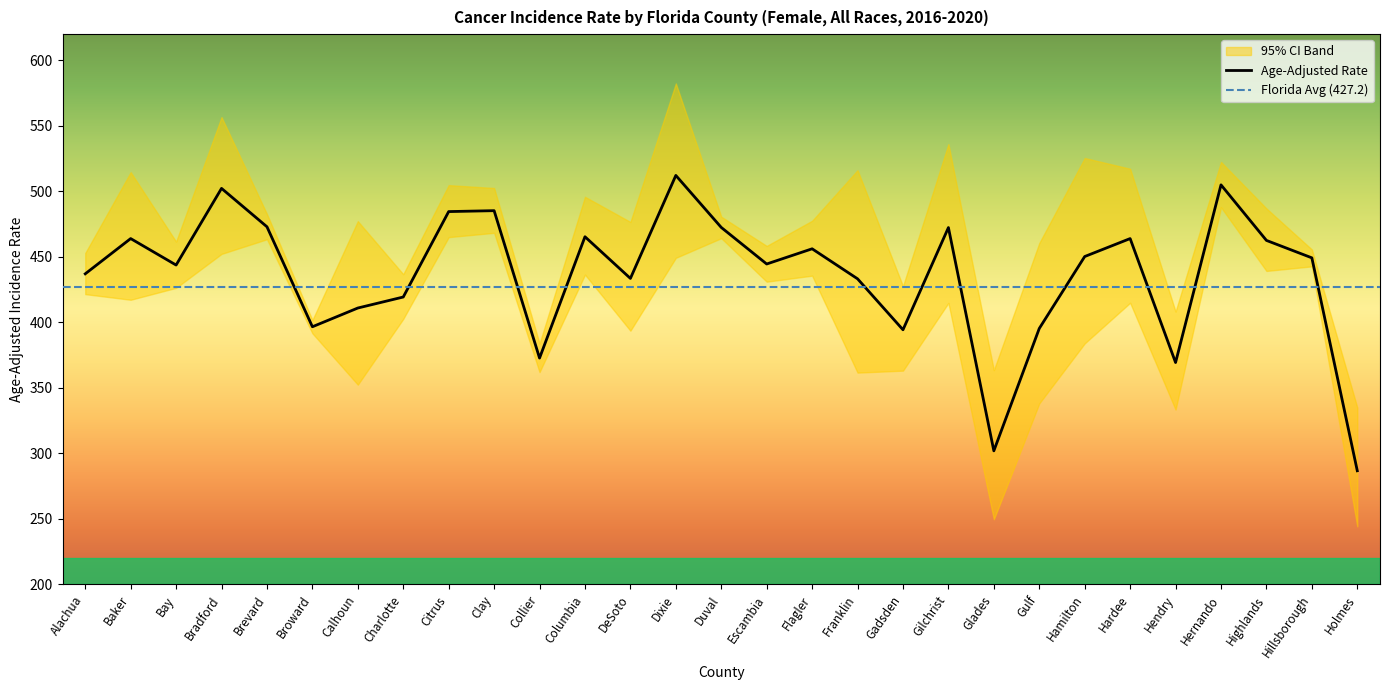

How many data points in Lower 95% CI are less than 417?

14